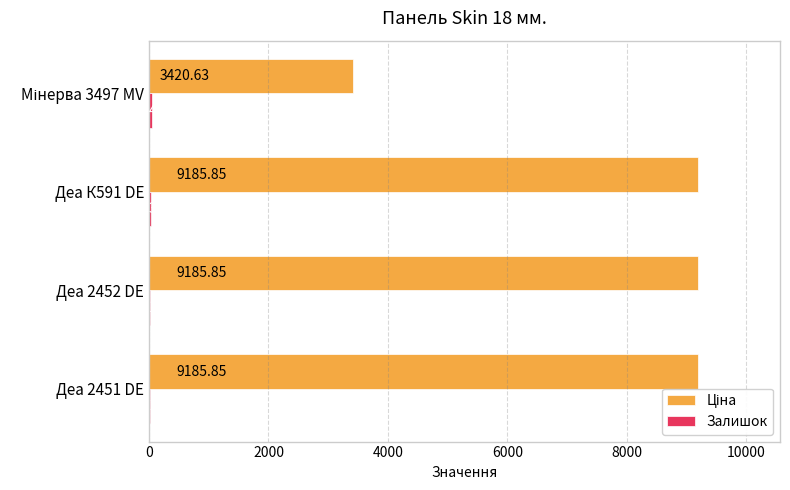

At which category is the sum across all series the highest?

Деа К591 DE